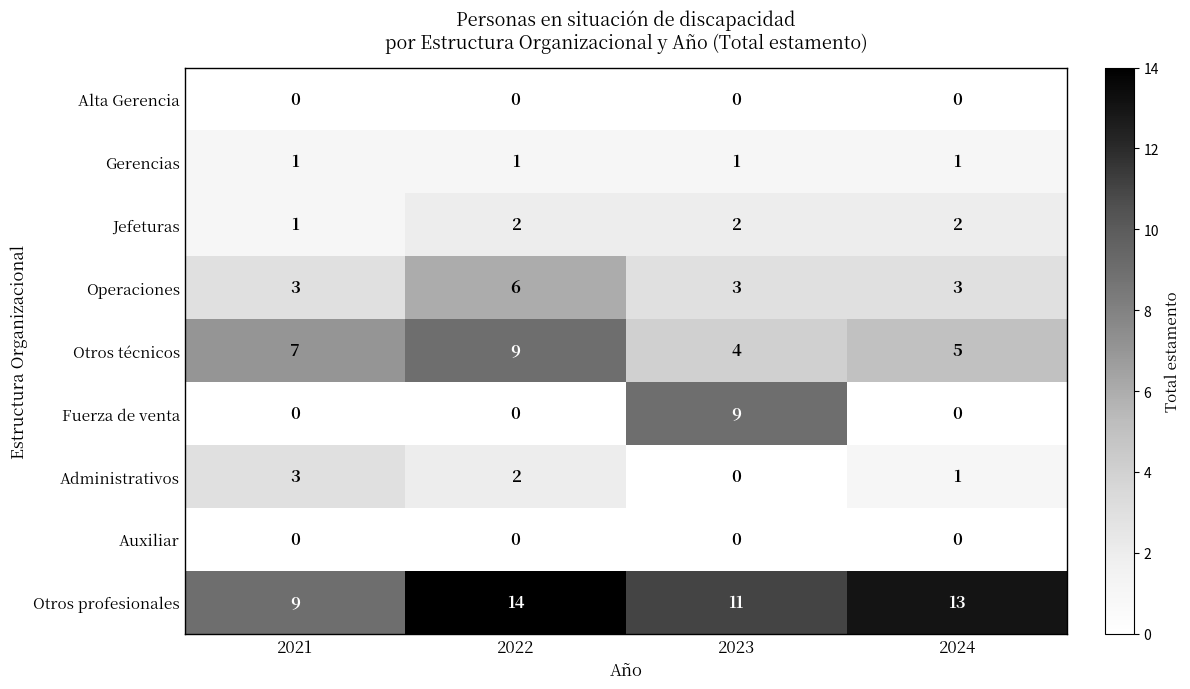

Count the number of categories in the chart.

4